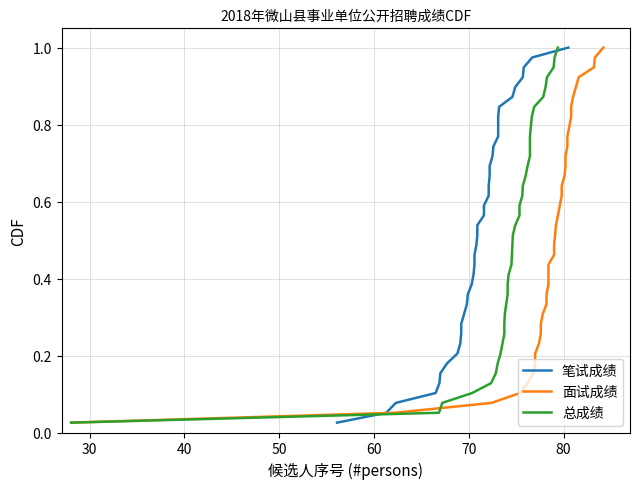

At 50, list the series in order from smallest to largest.

笔试成绩, 面试成绩, 总成绩